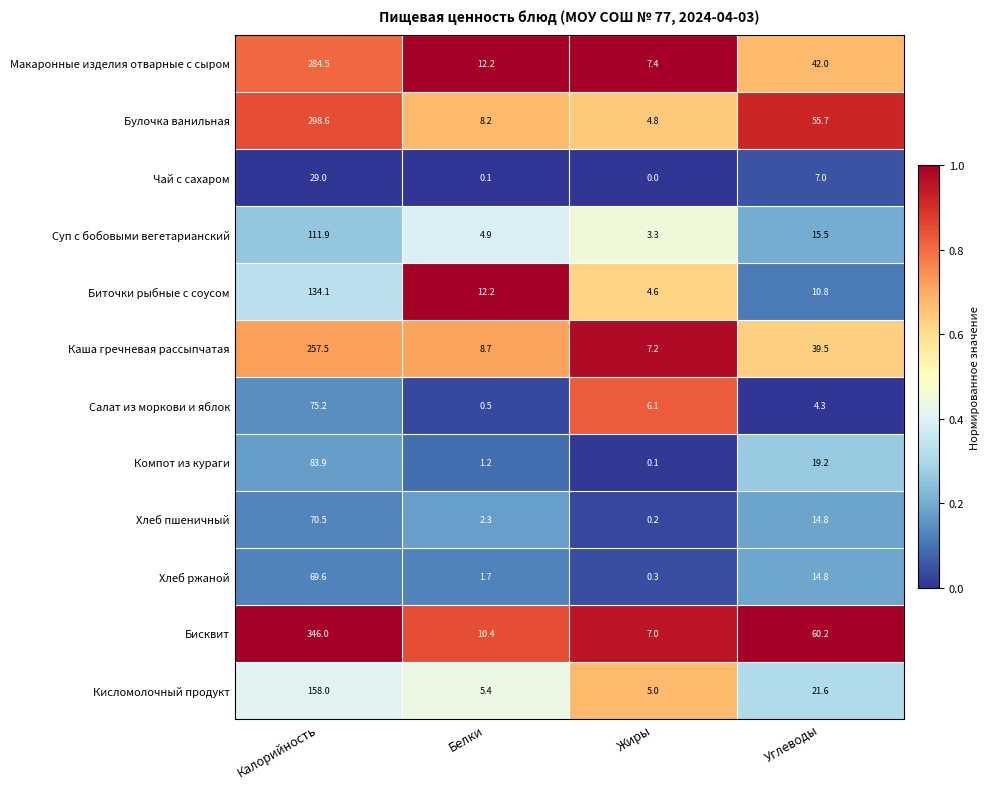

At how many categories does at least one series exceed 0?

4